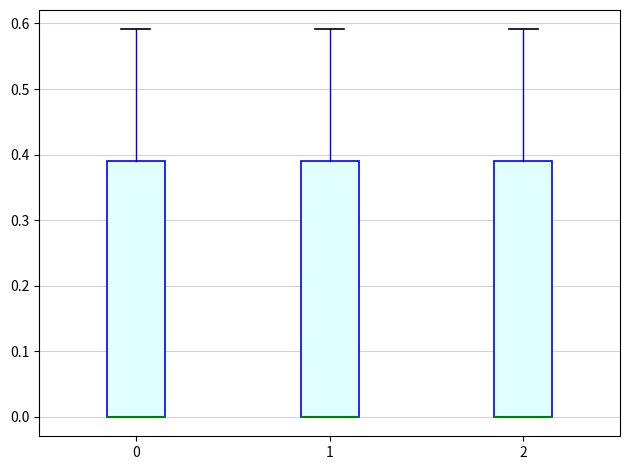

Reading left to right, read every box against the y-axis: the position of its median line, the range the box covers, and the ends of its whiskers. The values are not printed on the chart, so give them approximately, as read against the axis.

0: median 0.00 (drawn on the box's lower edge), box 0.00 to 0.39, whiskers 0.00 to 0.59
1: median 0.00 (drawn on the box's lower edge), box 0.00 to 0.39, whiskers 0.00 to 0.59
2: median 0.00 (drawn on the box's lower edge), box 0.00 to 0.39, whiskers 0.00 to 0.59